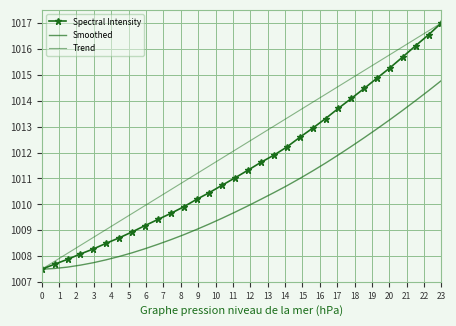

True or false: Smoothed and Spectral Intensity intersect in this chart.

False